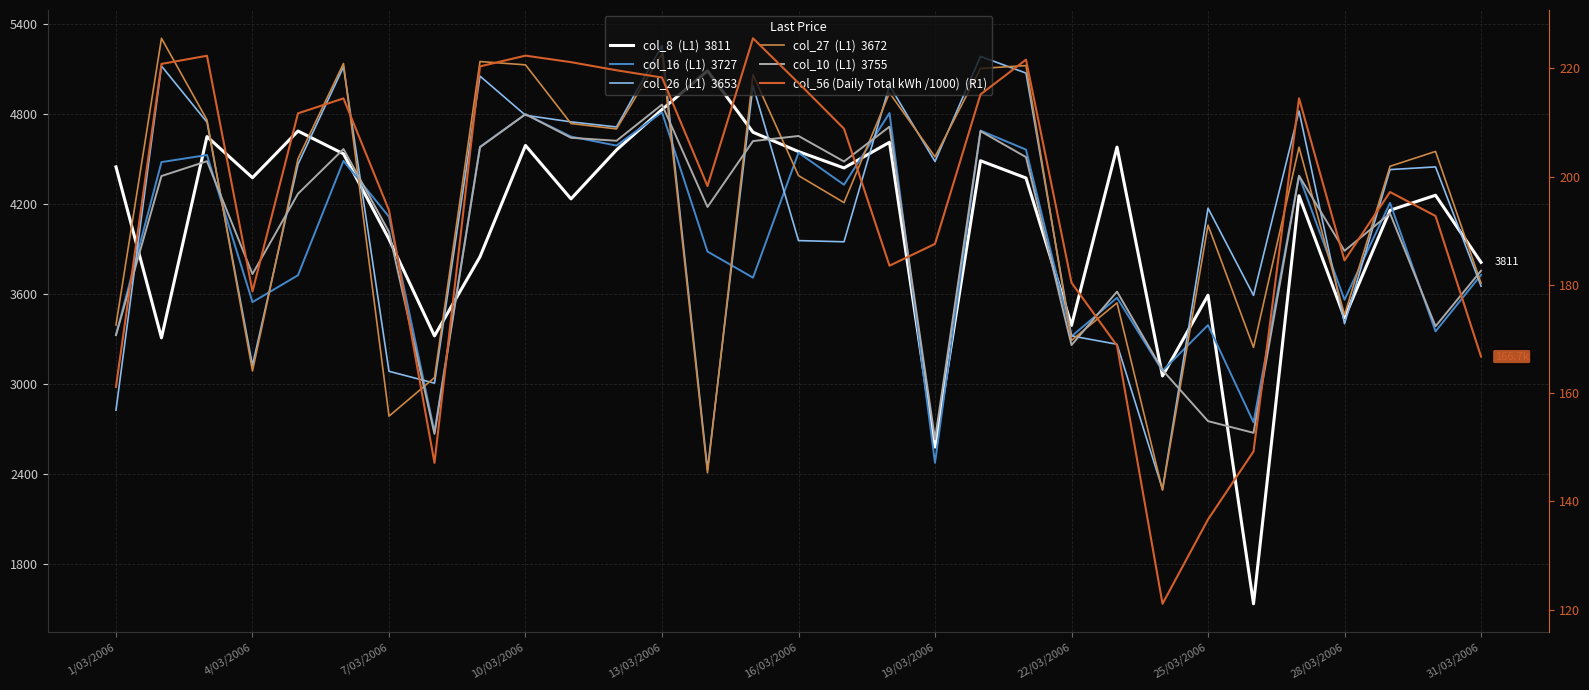

The col_16  (L1)  3727 series shows 6115.1 at 4/03/2006. True or false?

False